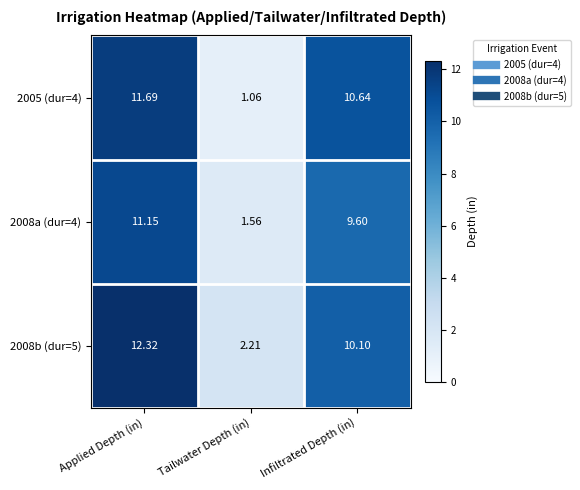

At which category is the sum across all series the highest?

Applied Depth (in)